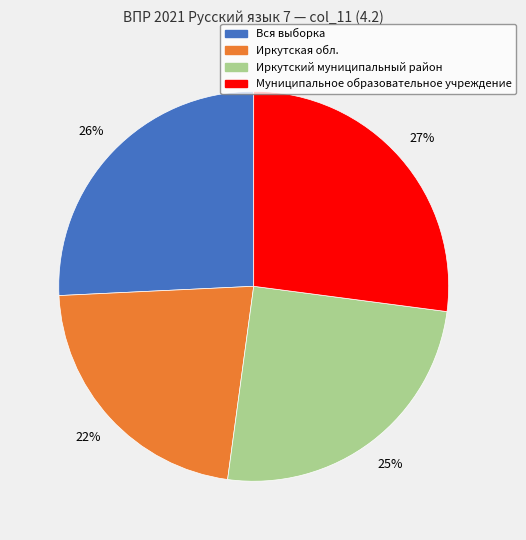

To the nearest percent, what is the difference between the Иркутский муниципальный район and Вся выборка slice percentages?

1%